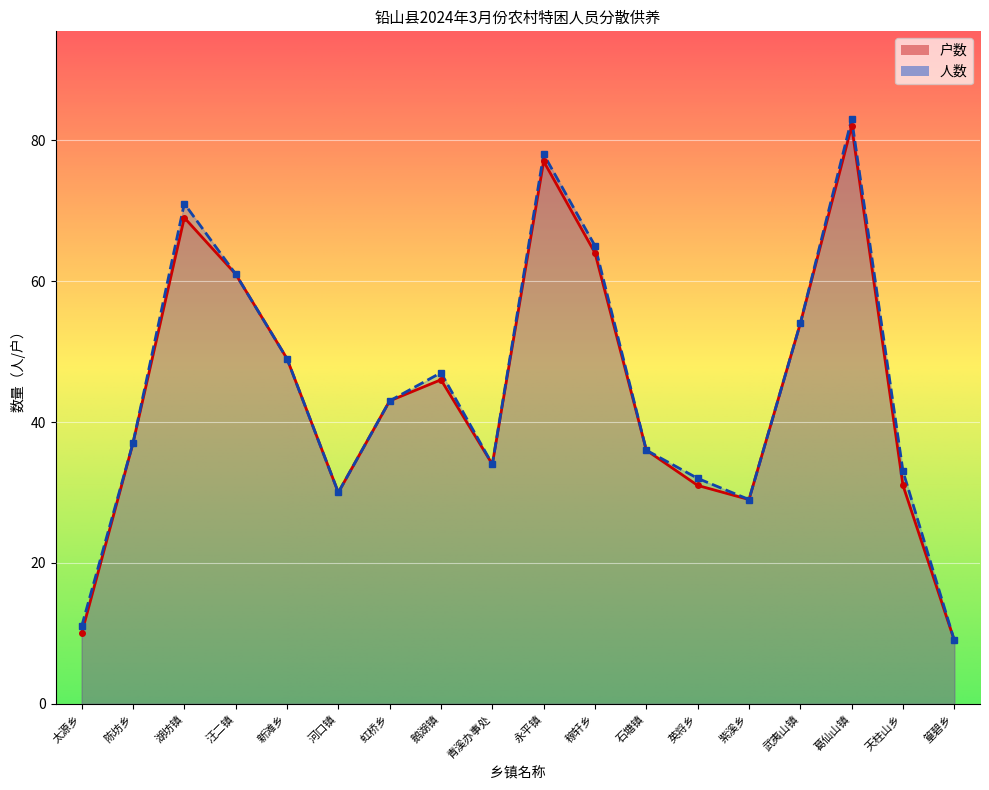

Count the number of data series in this chart.

2